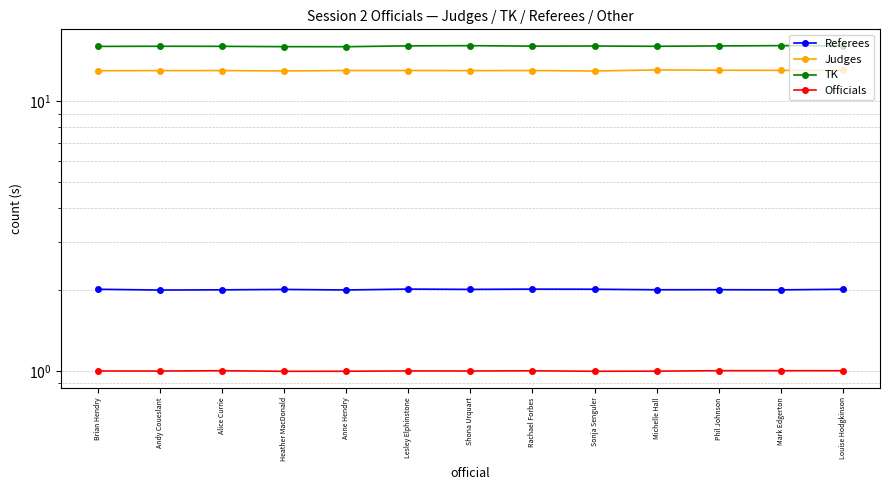

What is the sum of the Judges values at Lesley Elphinstone and Mark Edgerton?

26.0